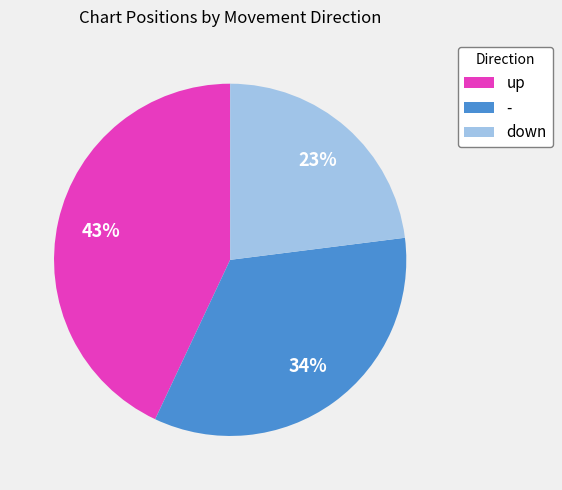

Is there a majority slice in this chart?

No